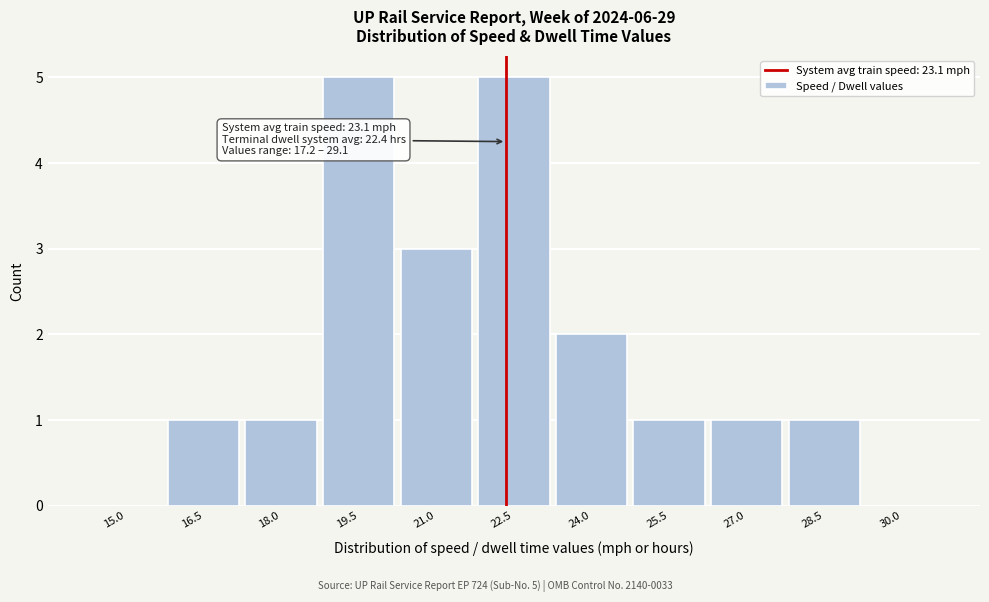

Reading left to right, extract all data points from this chart.

15.0=0	16.5=1	18.0=1	19.5=5	21.0=3	22.5=5	24.0=2	25.5=1	27.0=1	28.5=1	30.0=0